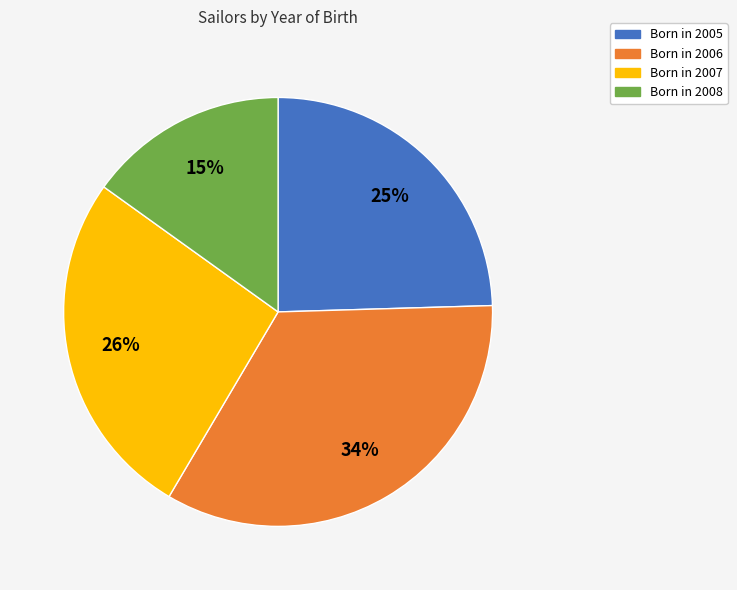

Does any single category account for the majority?

No